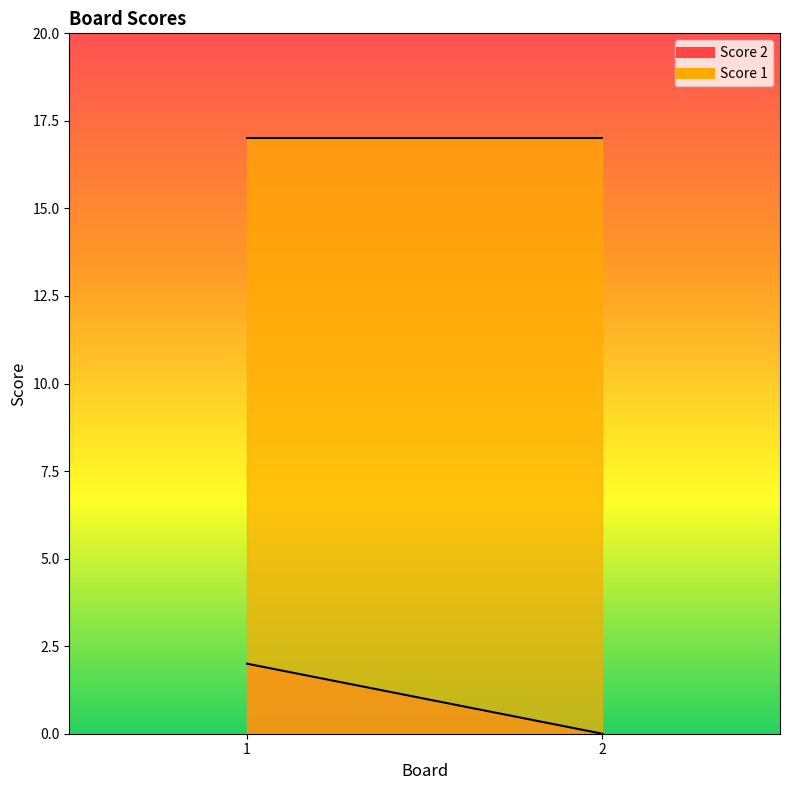

At 1, list the series in order from smallest to largest.

Score 2, Score 1